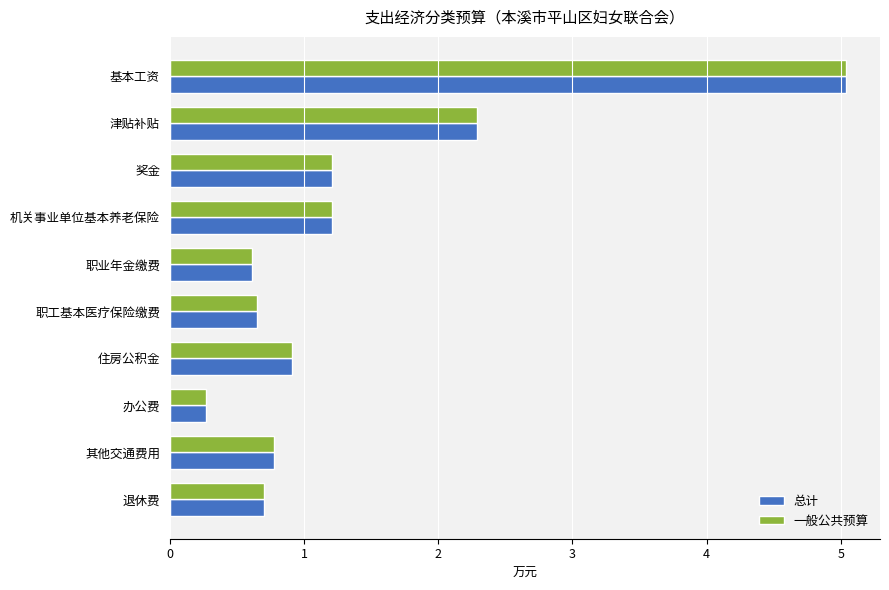

Which label corresponds to the smallest value in the chart?

办公费